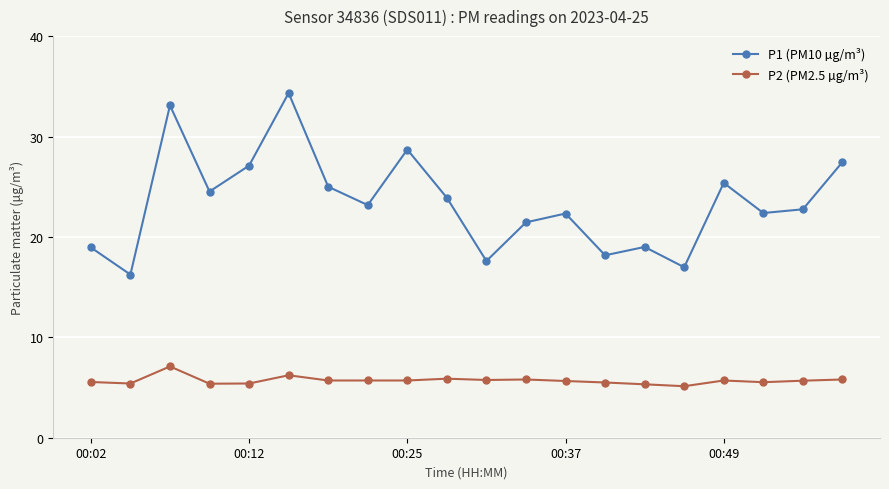

What is the maximum value shown in the chart?

34.3